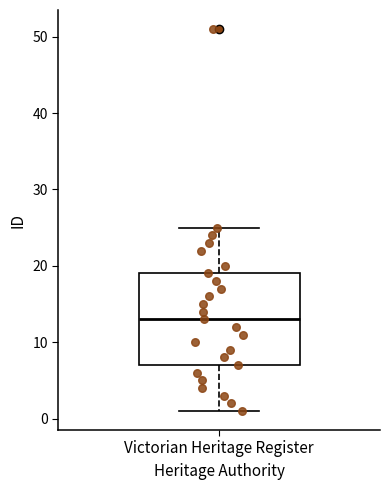

Transcribe this box plot: give where the median line is, the range the box spans, and where the two whiskers end, as read against the y-axis. The values are not printed on the chart, so give them approximately, as read against the axis.

median 13, box 7 to 19, whiskers 1 to 25